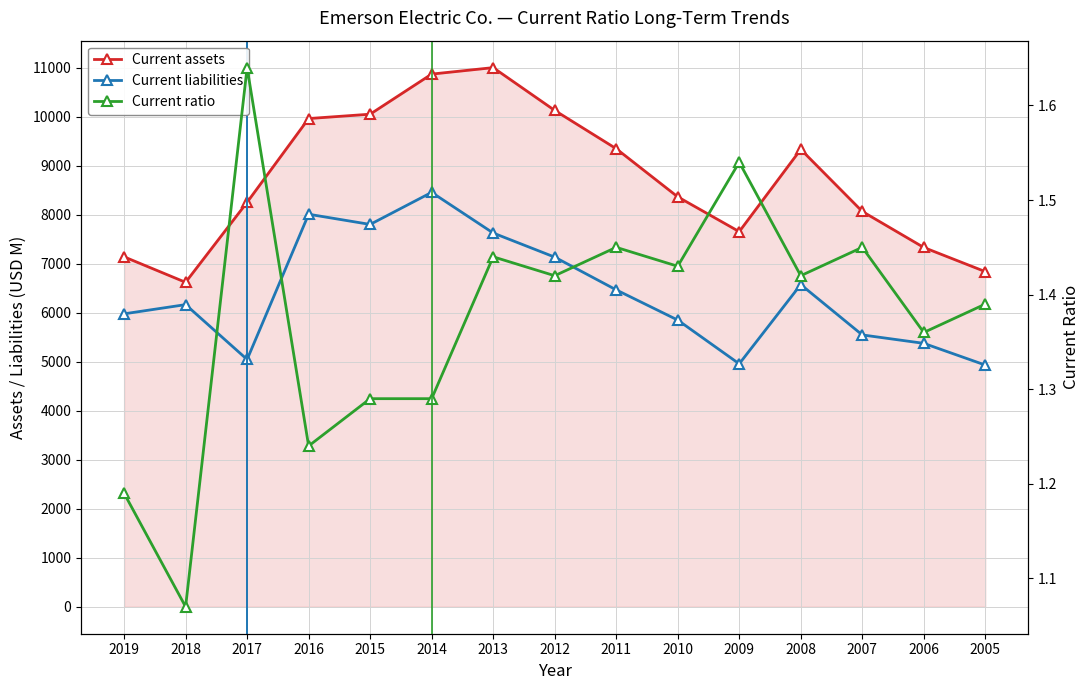

Is it true that Current assets equals 12361.9 at 2008?

False